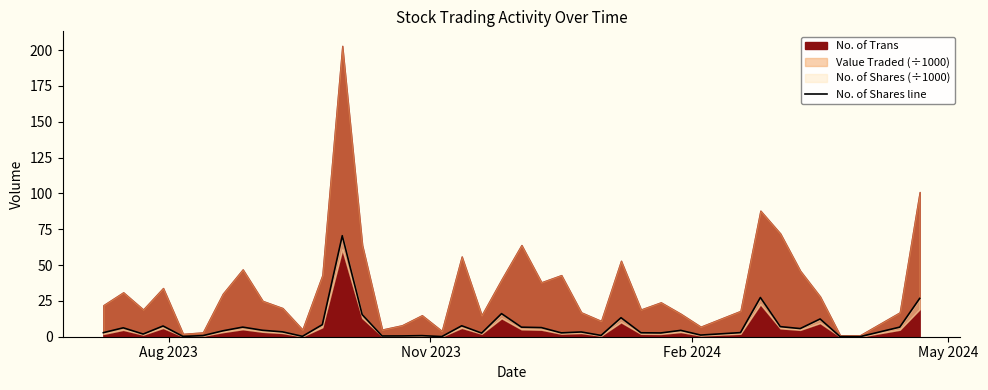

What is the maximum value shown in the chart?

70.5